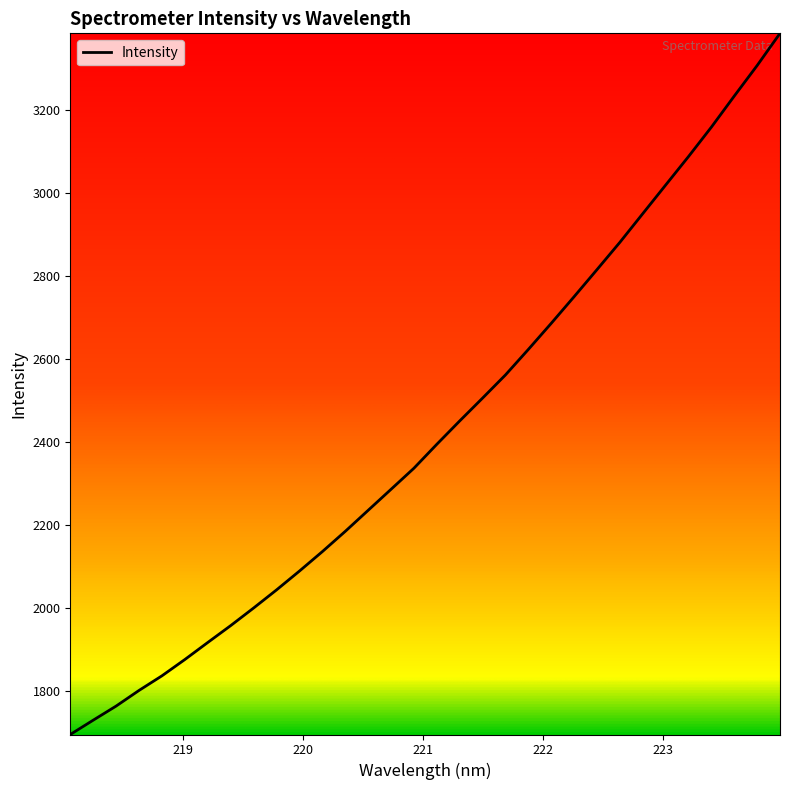

What is the difference between the maximum and minimum values?

1689.7